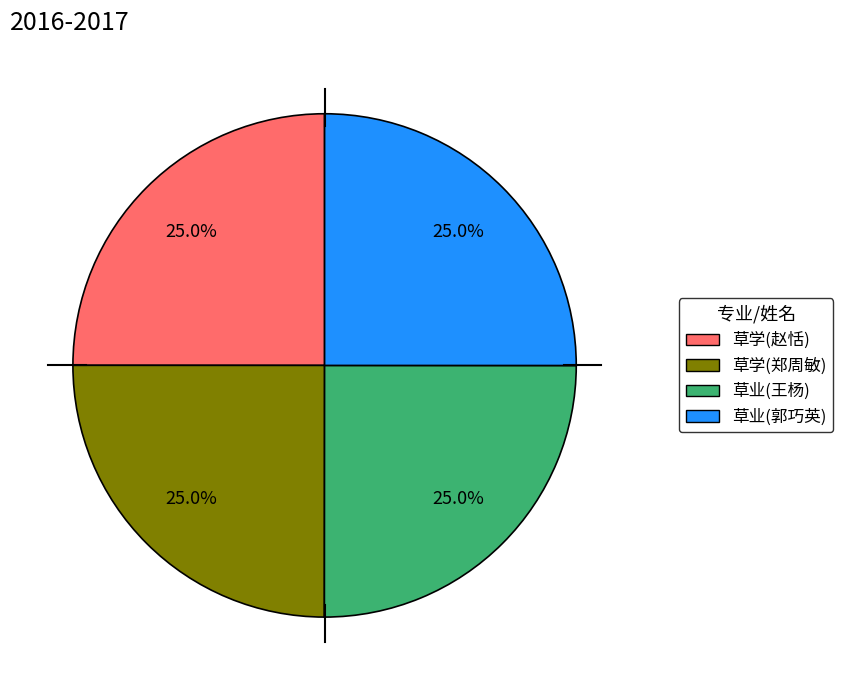

How much of the chart is everything except 草业(郭巧英)?

75.0%